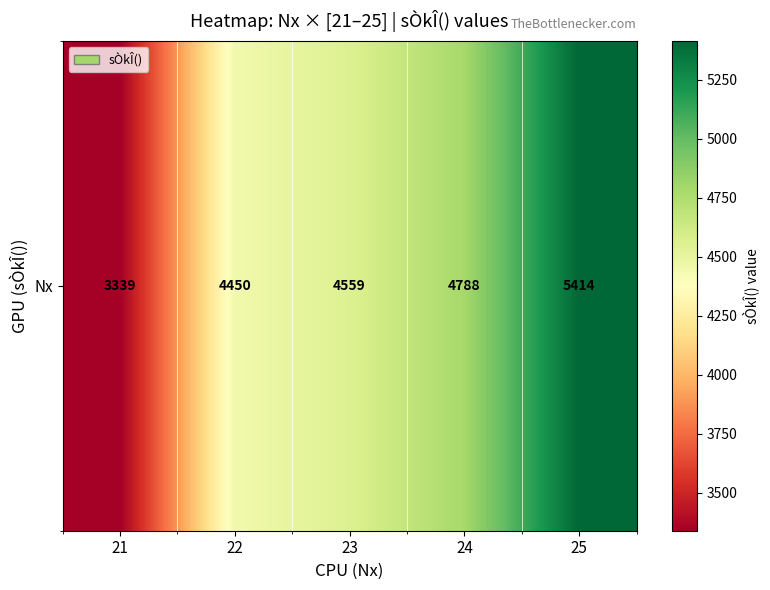

What is the approximate value at 25, to the nearest 50?

5400